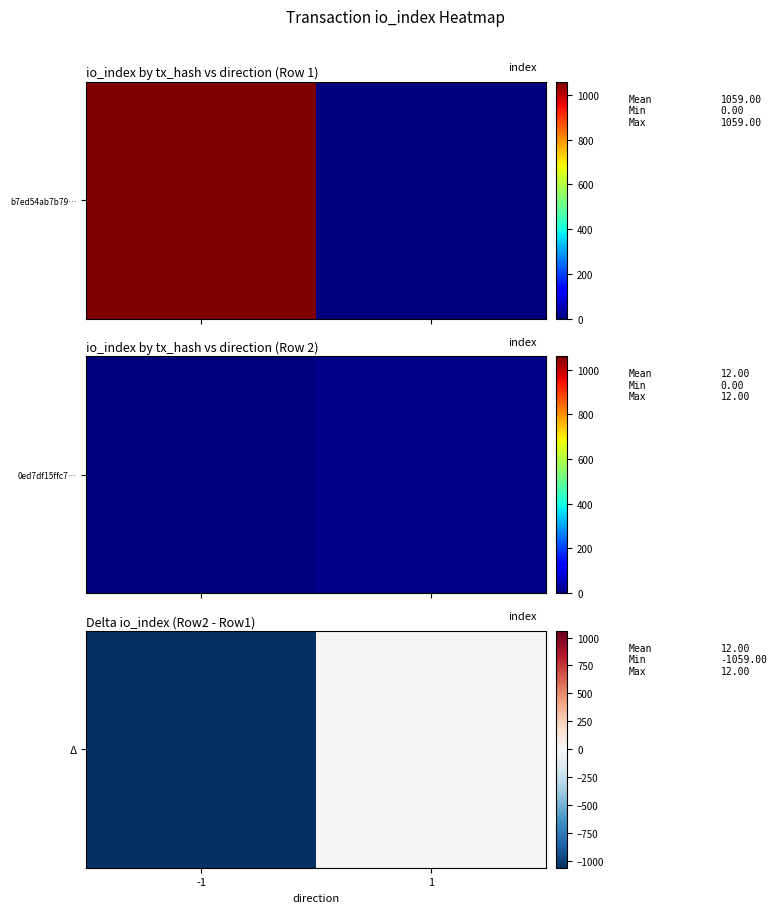

Rank the categories by value from highest to lowest.

1, -1